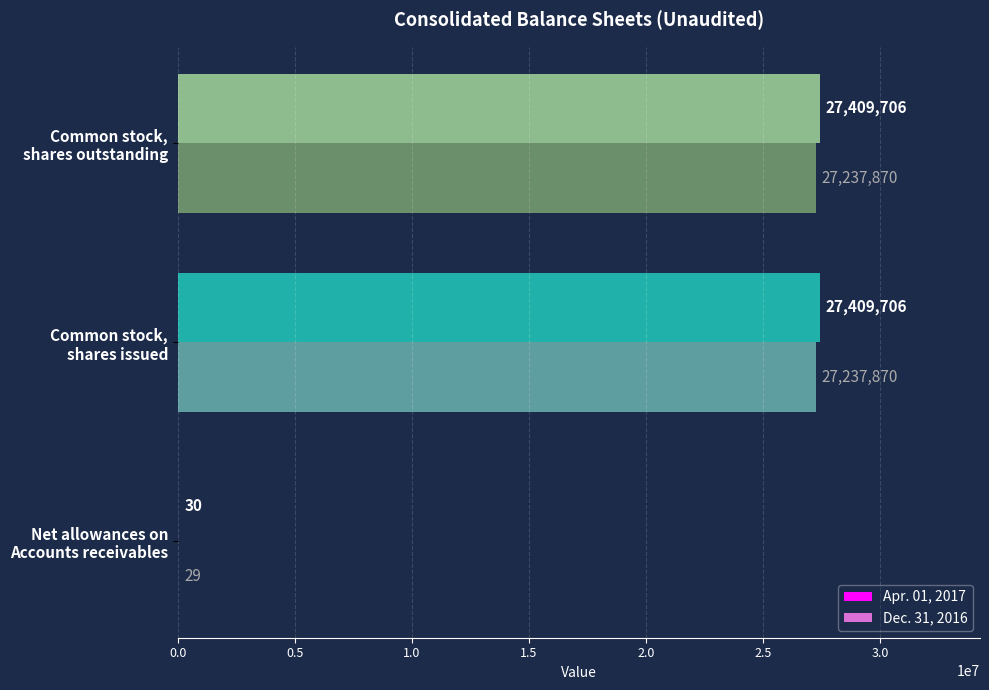

What is the maximum value shown in the chart?

27409706